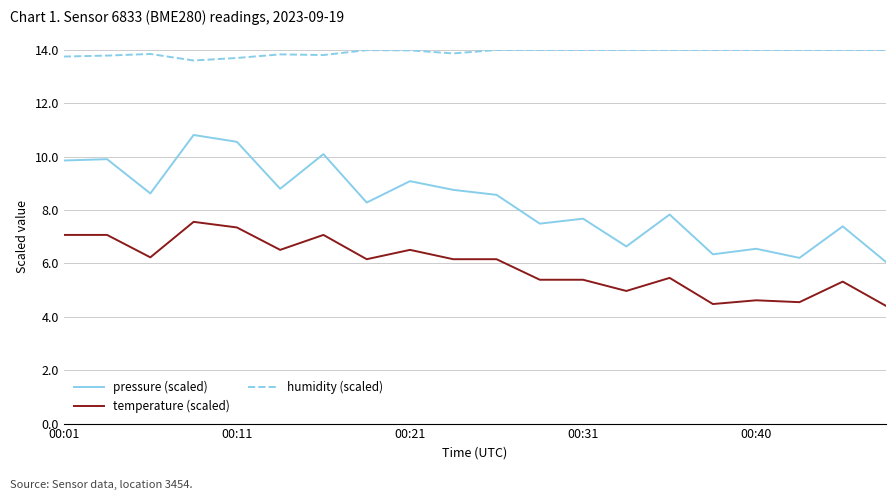

What is the difference between the maximum and minimum values in the pressure (scaled) series?

4.8